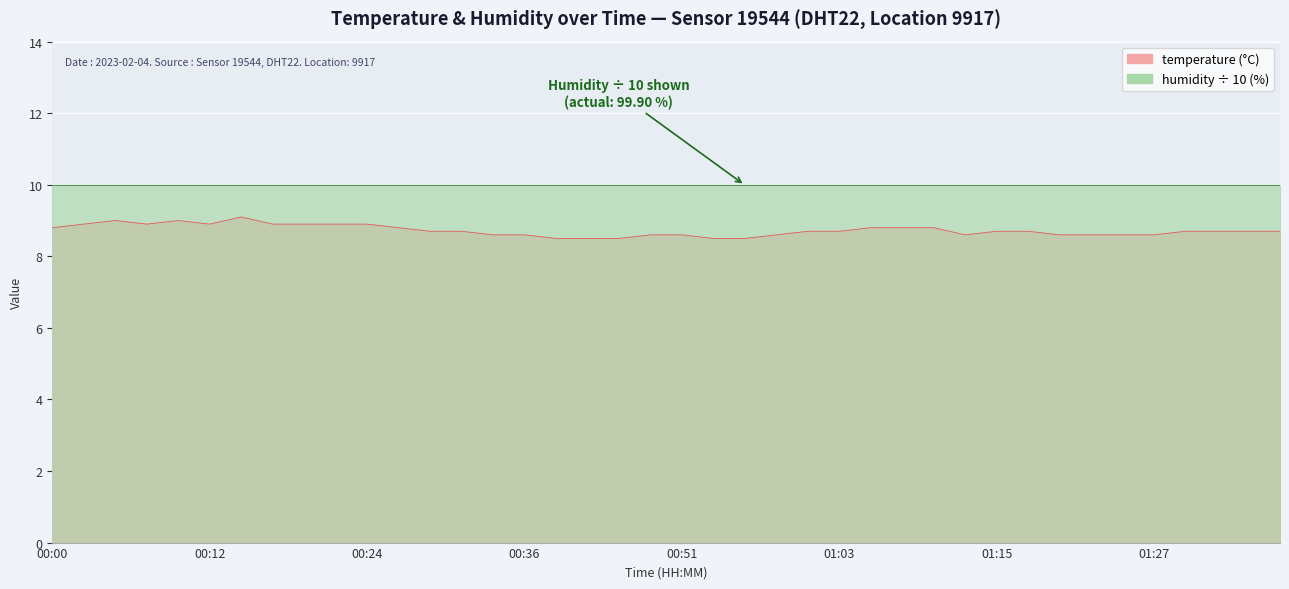

What position from the right is 00:53?

19